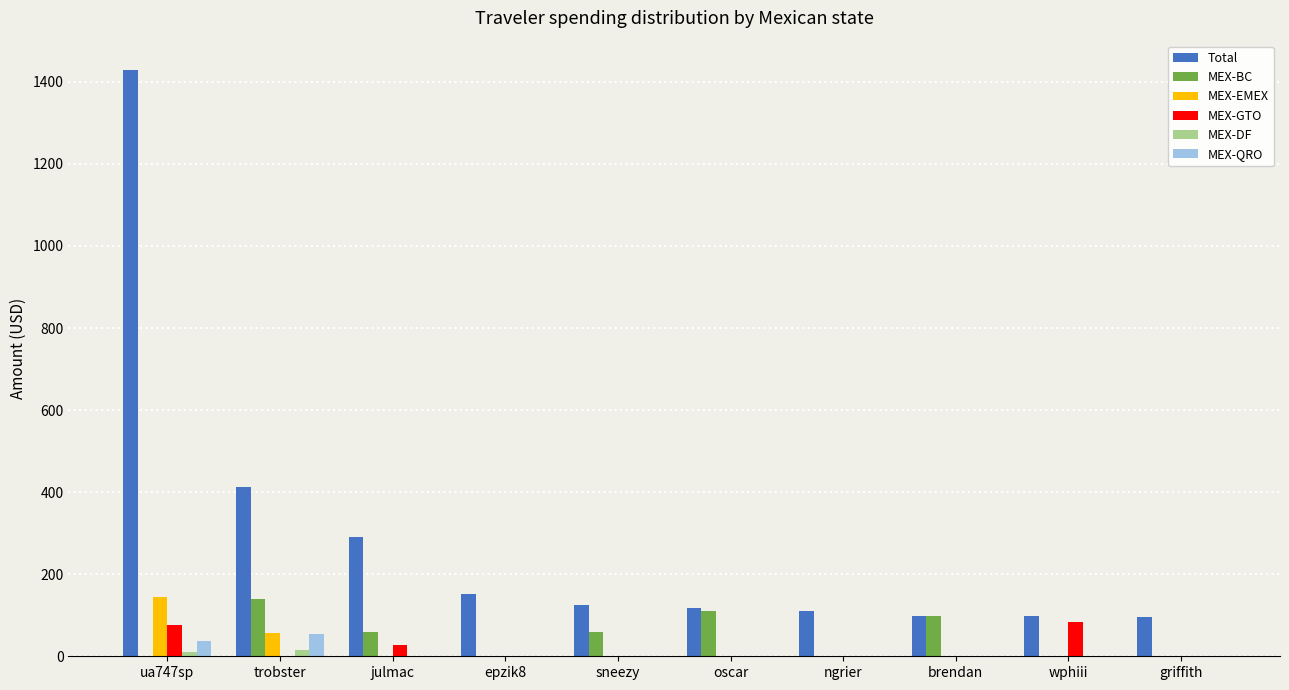

What is the sum of all MEX-EMEX values?

200.3